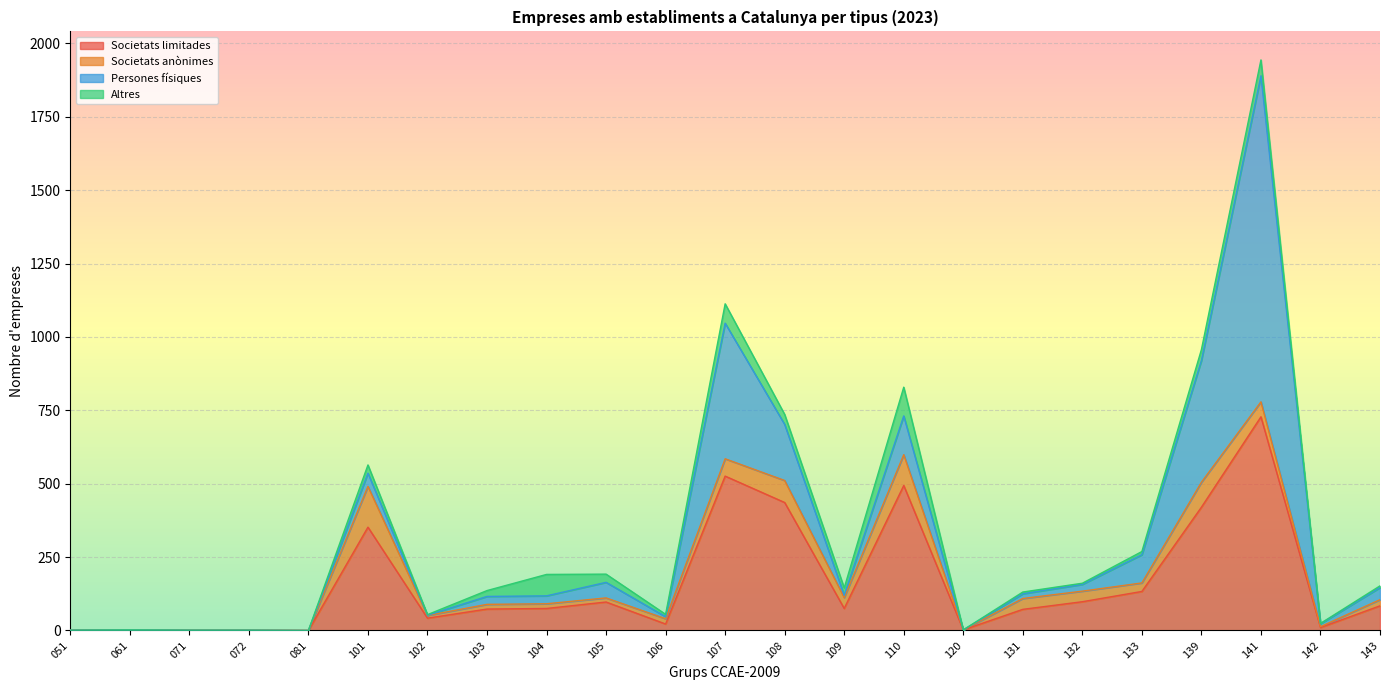

At which label does Altres reach its peak?

110